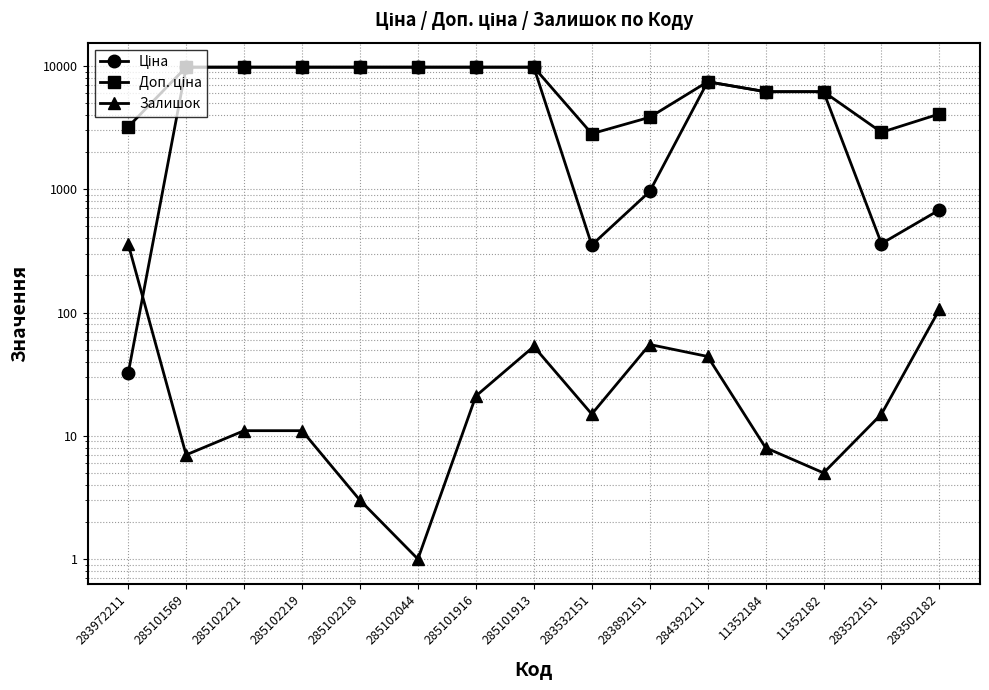

Reading left to right, what are all the values shown in this chart?

Ціна: 32.0	9775.5	9775.5	9775.5	9775.5	9775.5	9775.5	9775.5	352.6	958.4	7444.6	6182.6	6182.6	362.1	680.4
Доп. ціна: 3205.0	9775.5	9775.5	9775.5	9775.5	9775.5	9775.5	9775.5	2821.2	3833.8	7444.6	6182.6	6182.6	2896.6	4082.3
Залишок: 360.0	7.0	11.0	11.0	3.0	1.0	21.0	53.0	15.0	55.0	44.0	8.0	5.0	15.0	106.0